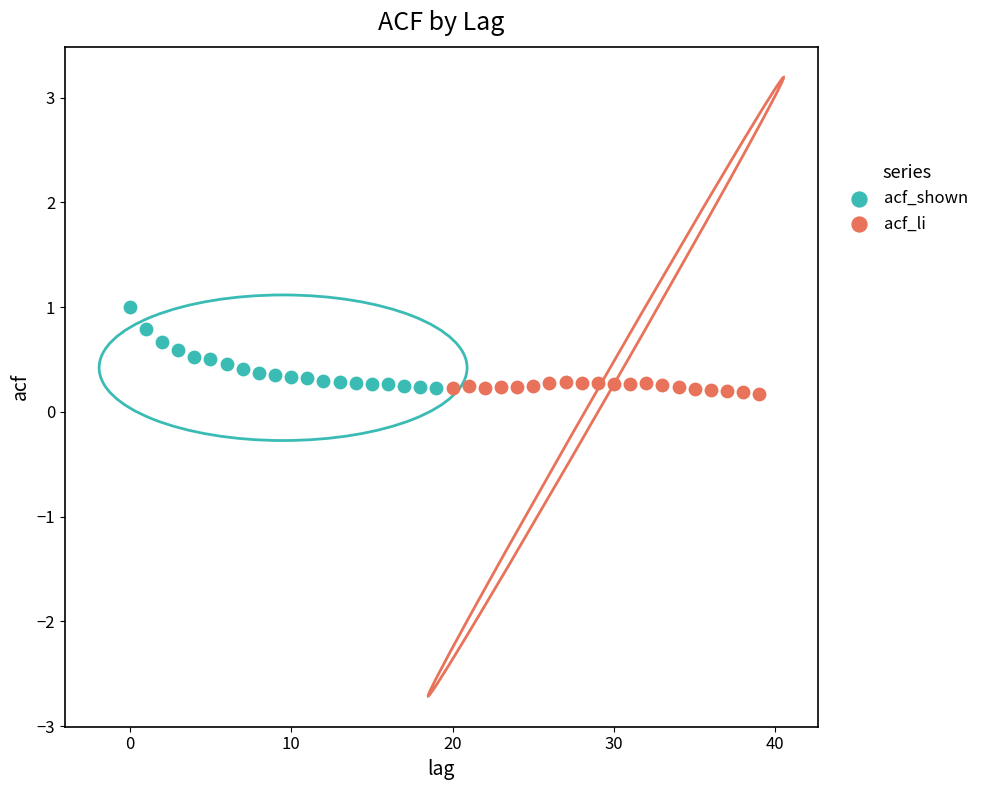

Which series has the widest spread of Y values?

acf_shown